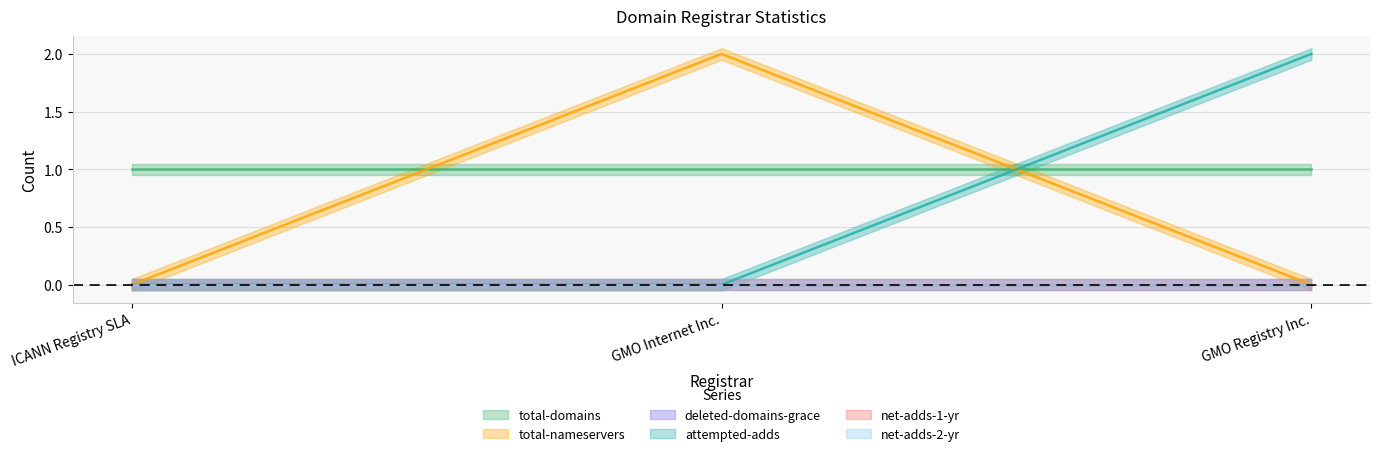

Rank the series by their maximum value, from lowest to highest.

deleted-domains-grace, net-adds-1-yr, net-adds-2-yr, total-domains, total-nameservers, attempted-adds